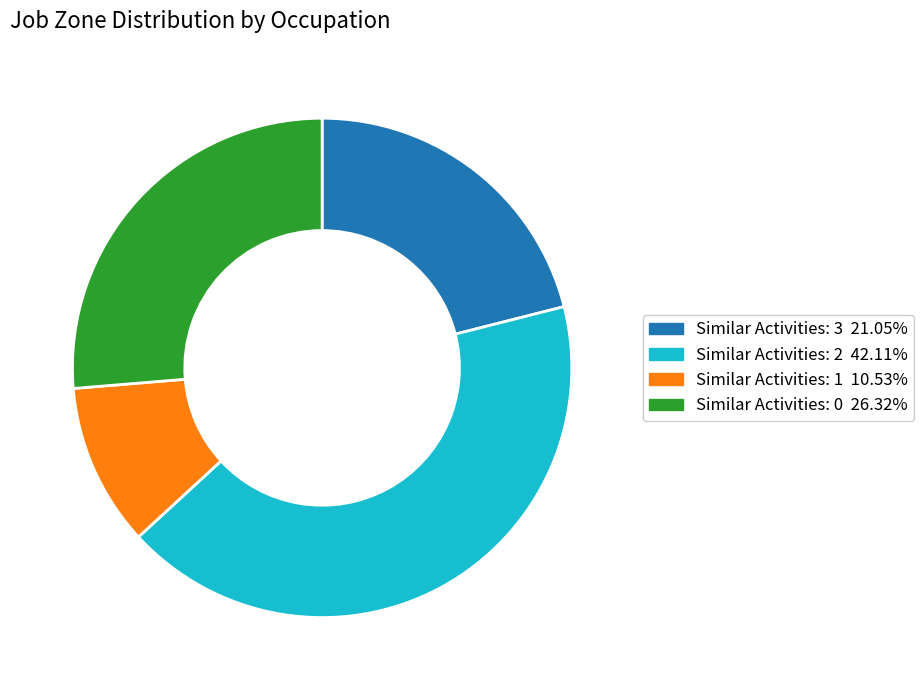

Is there any slice that represents more than half of the pie?

No